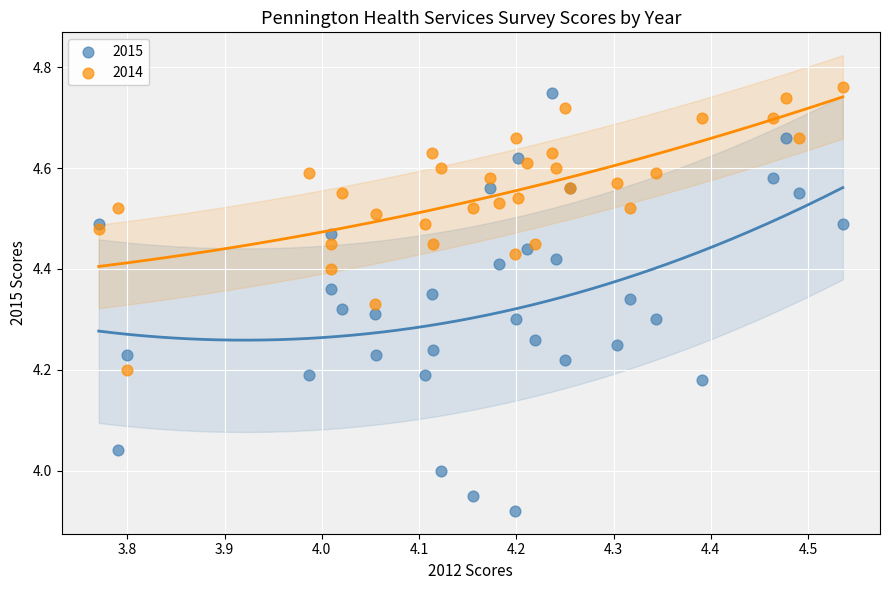

What are all the series names shown in the legend?

2015, 2014